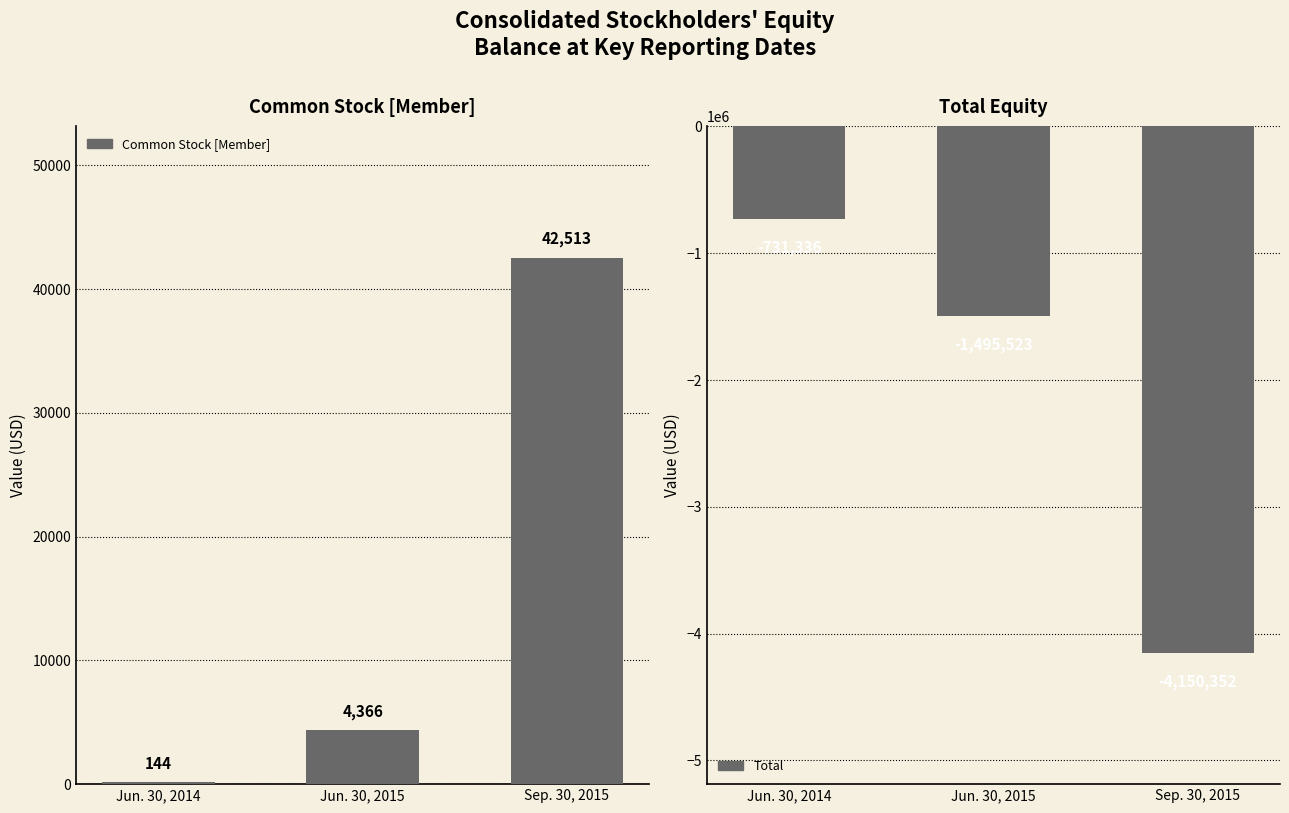

How many groups of bars are there?

3